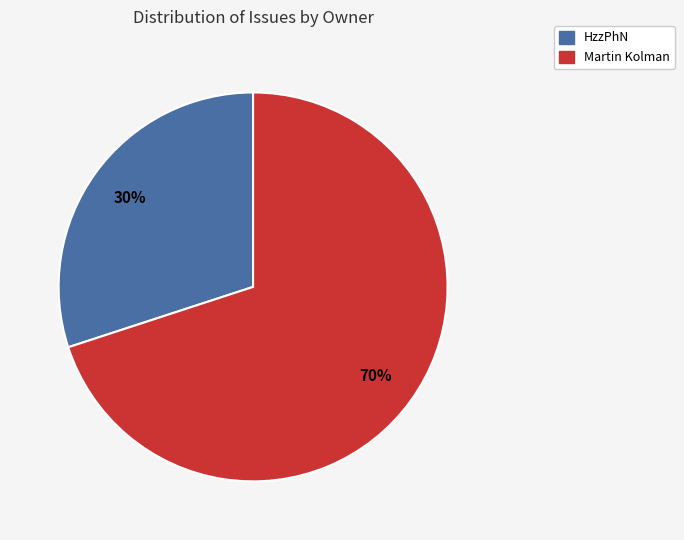

How many segments does this pie chart have?

2